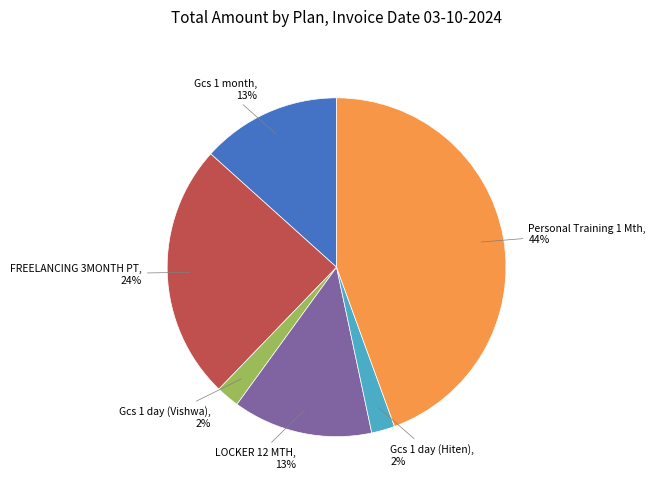

How many slices are in this pie chart?

6